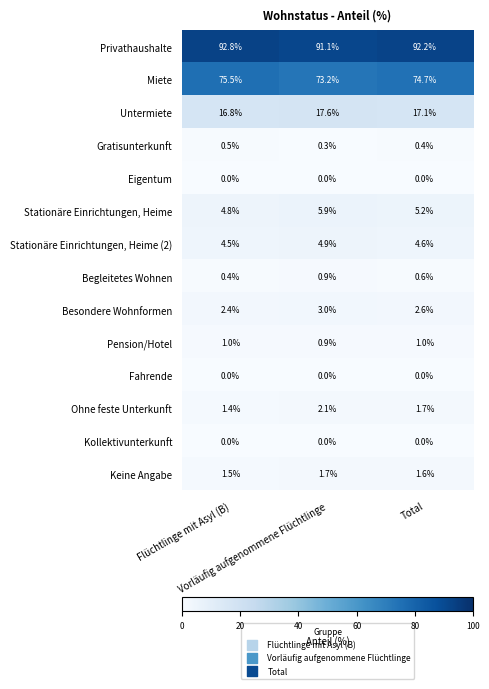

Count the Besondere Wohnformen values in the range 2 to 3.

3